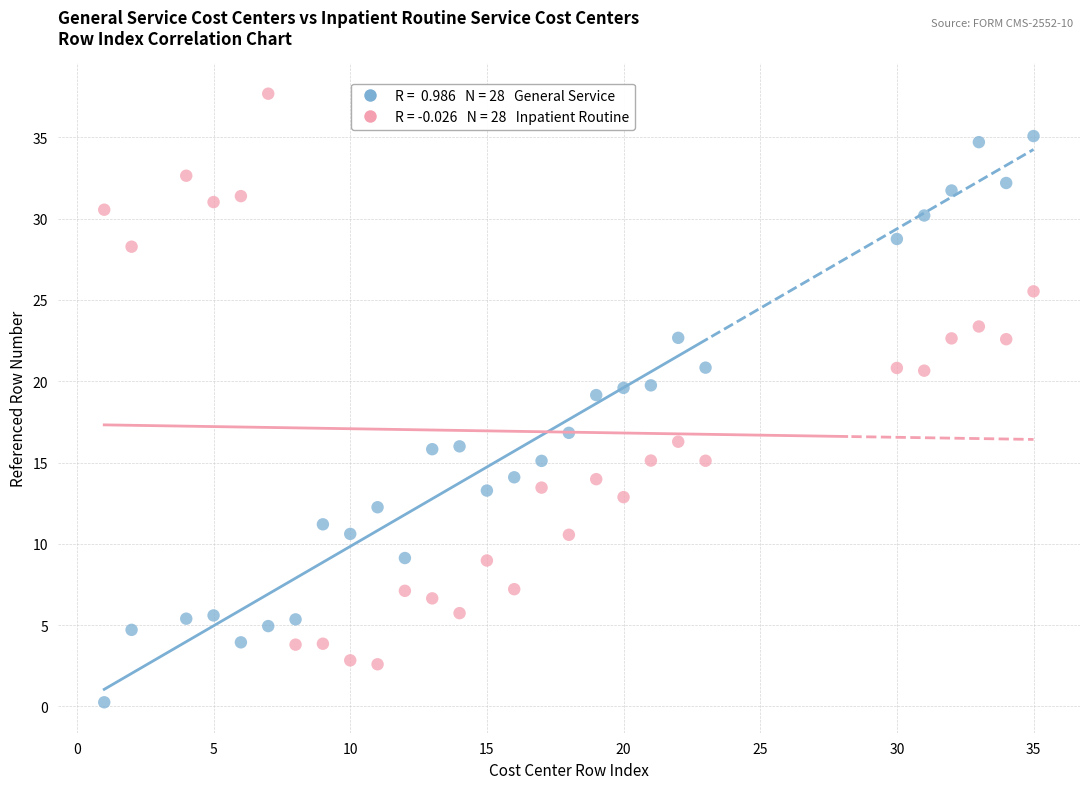

Across all data points, what is the range of X values (max minus min)?

34.0